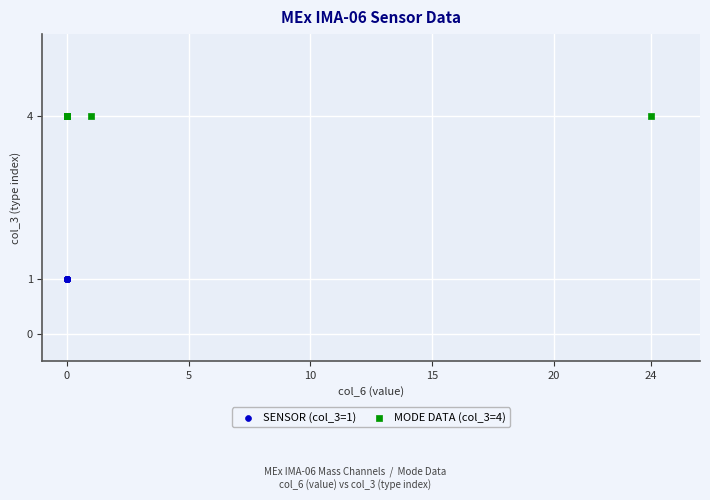

Which series contains the lowest Y value?

SENSOR (col_3=1)